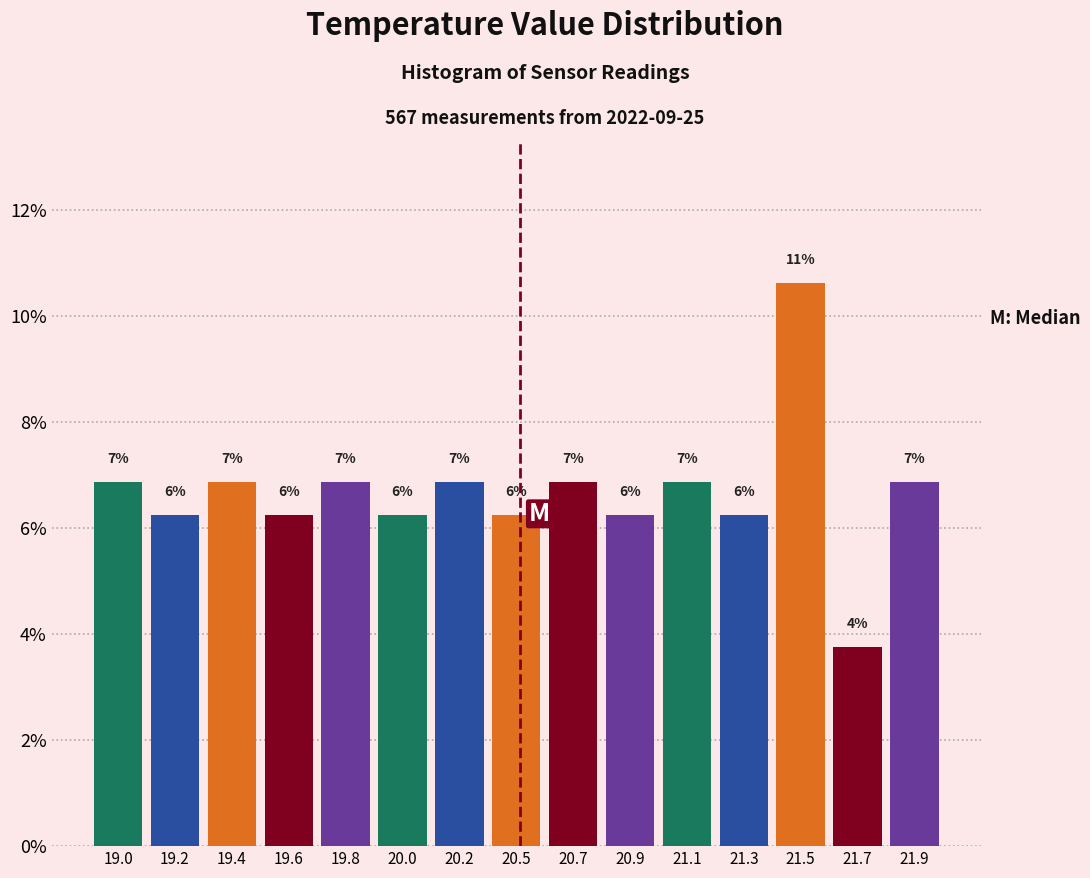

Are the bars horizontal?

No